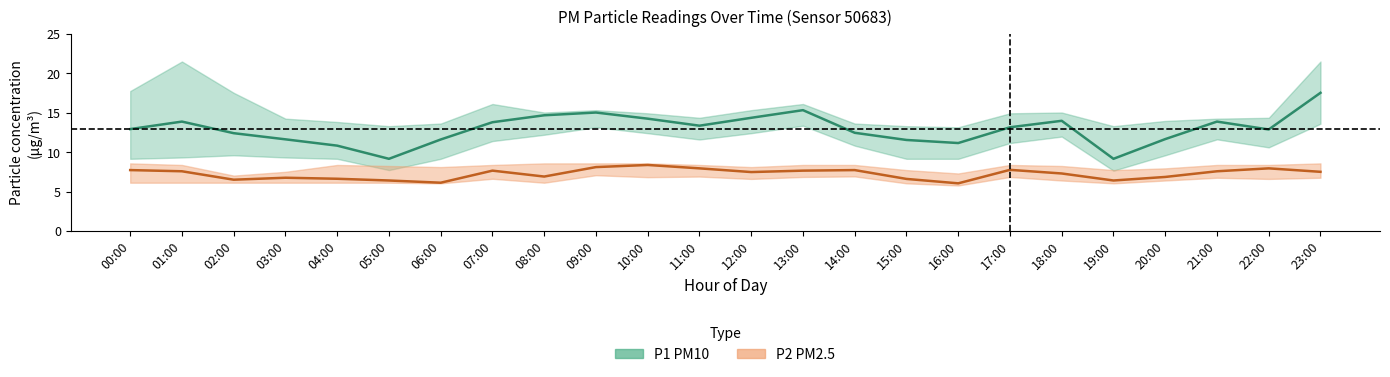

True or false: P2 (PM2.5) mean and P1 (PM10) mean cross at least once.

False